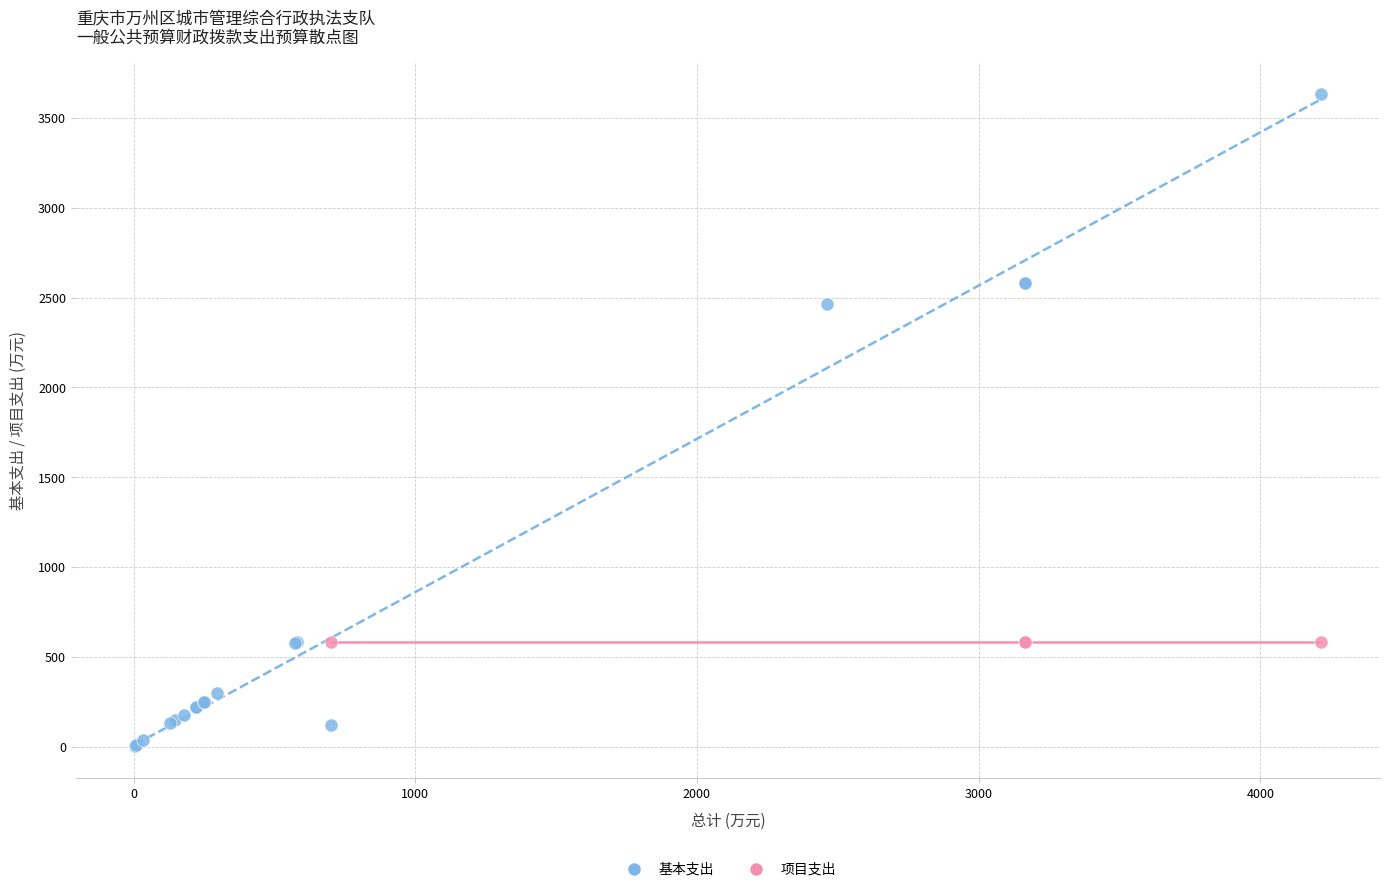

Which series contains the highest Y value?

基本支出